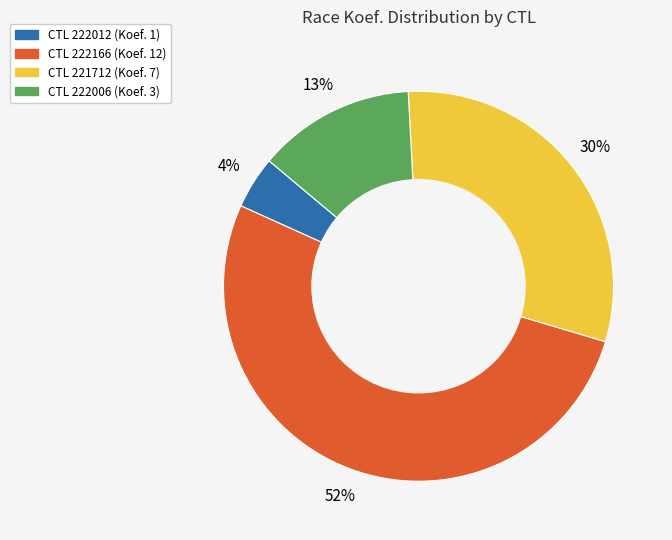

To the nearest percent, what is the difference between the largest and smallest slice percentages?

48%